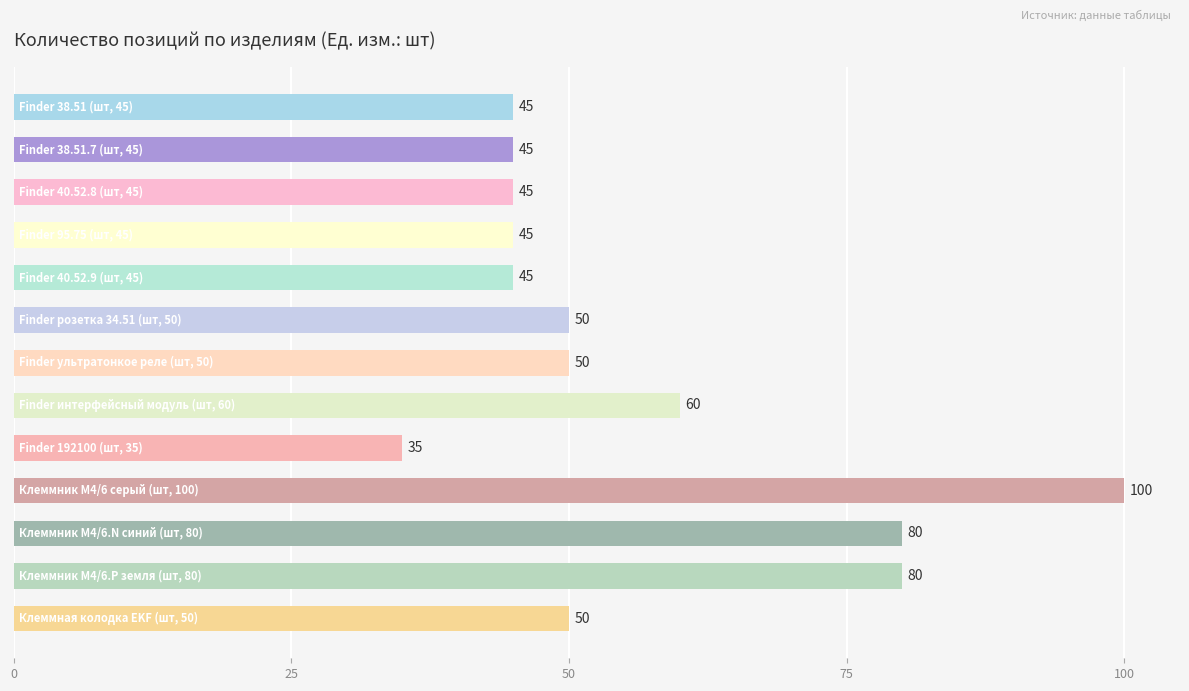

What is the difference between the maximum and minimum values?

65